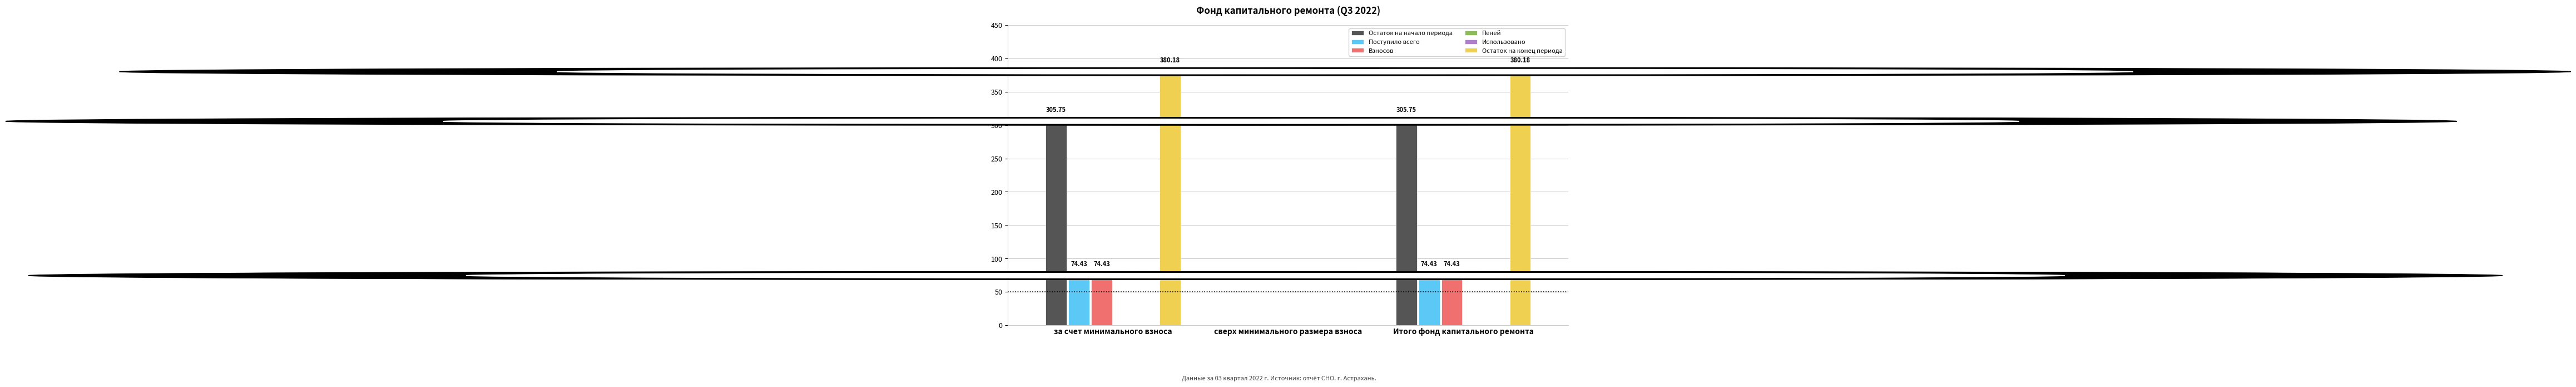

Where is Поступило всего nearest to the value 37?

сверх минимального размера взноса